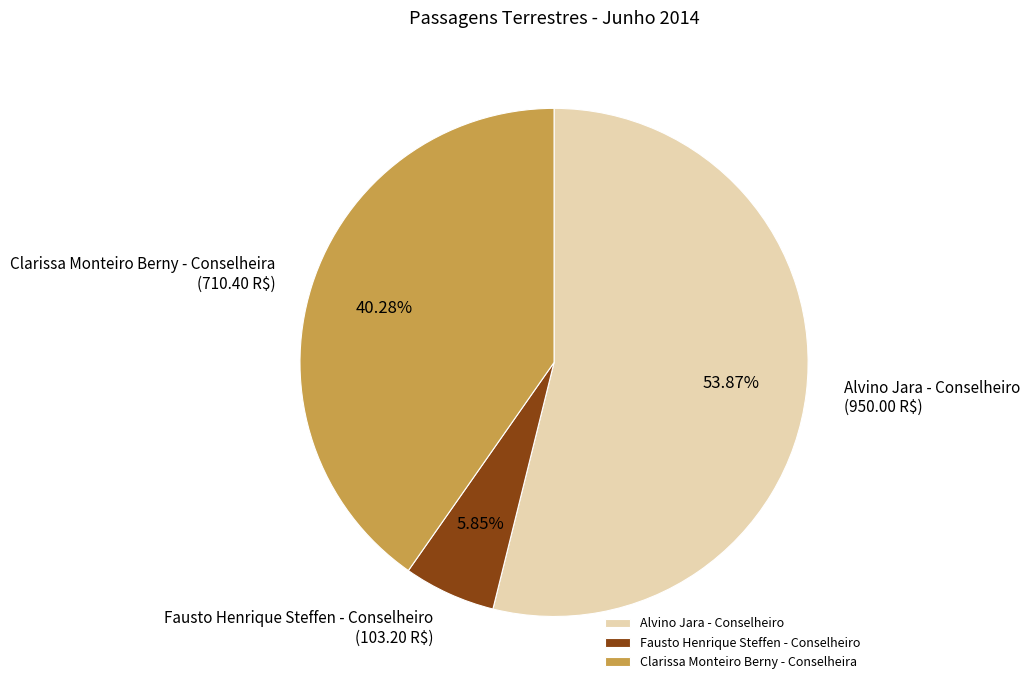

Rank the categories by value from highest to lowest.

Alvino Jara - Conselheiro, Clarissa Monteiro Berny - Conselheira, Fausto Henrique Steffen - Conselheiro